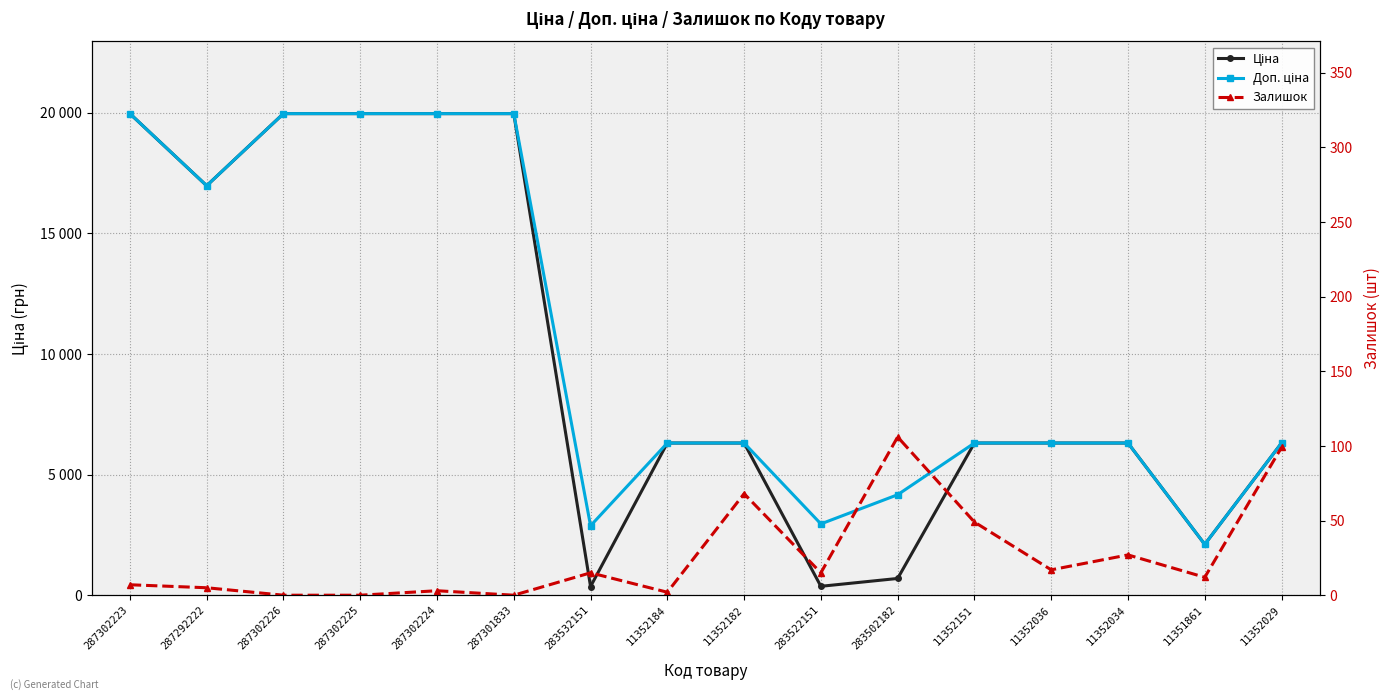

What is the approximate value of Ціна at 11352151?

6308.8